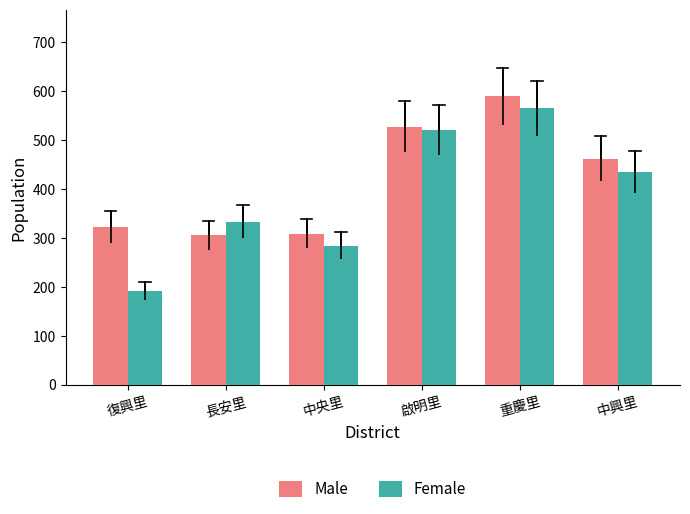

What is the sum of all Male values?

2512